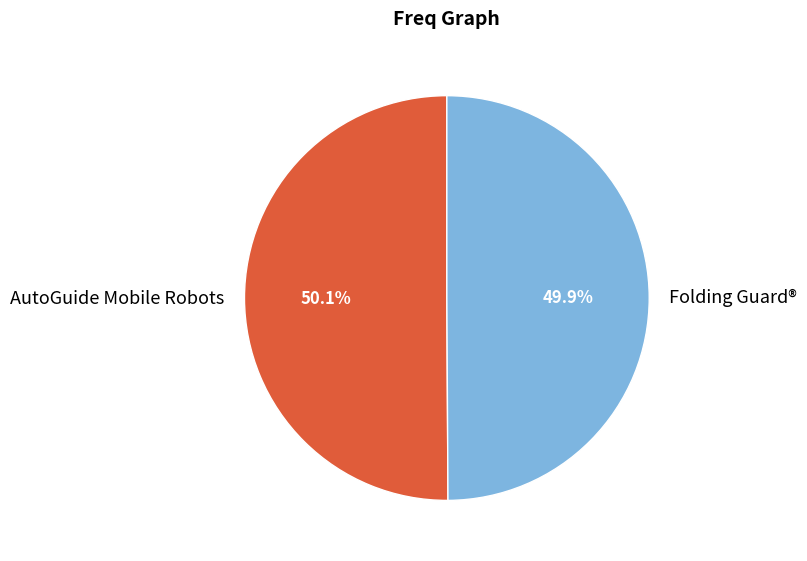

What is the ratio of the value at Folding Guard® to the value at AutoGuide Mobile Robots?

1.0